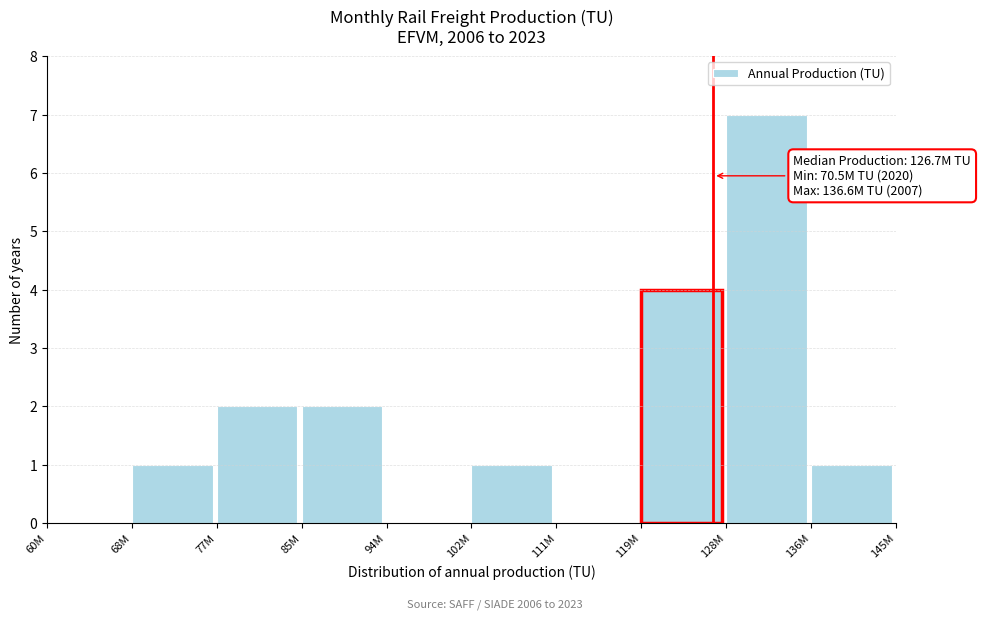

Reading left to right, extract all data points from this chart.

60M=0	68M=1	77M=2	85M=2	94M=0	102M=1	111M=0	119M=4	128M=7	136M=1